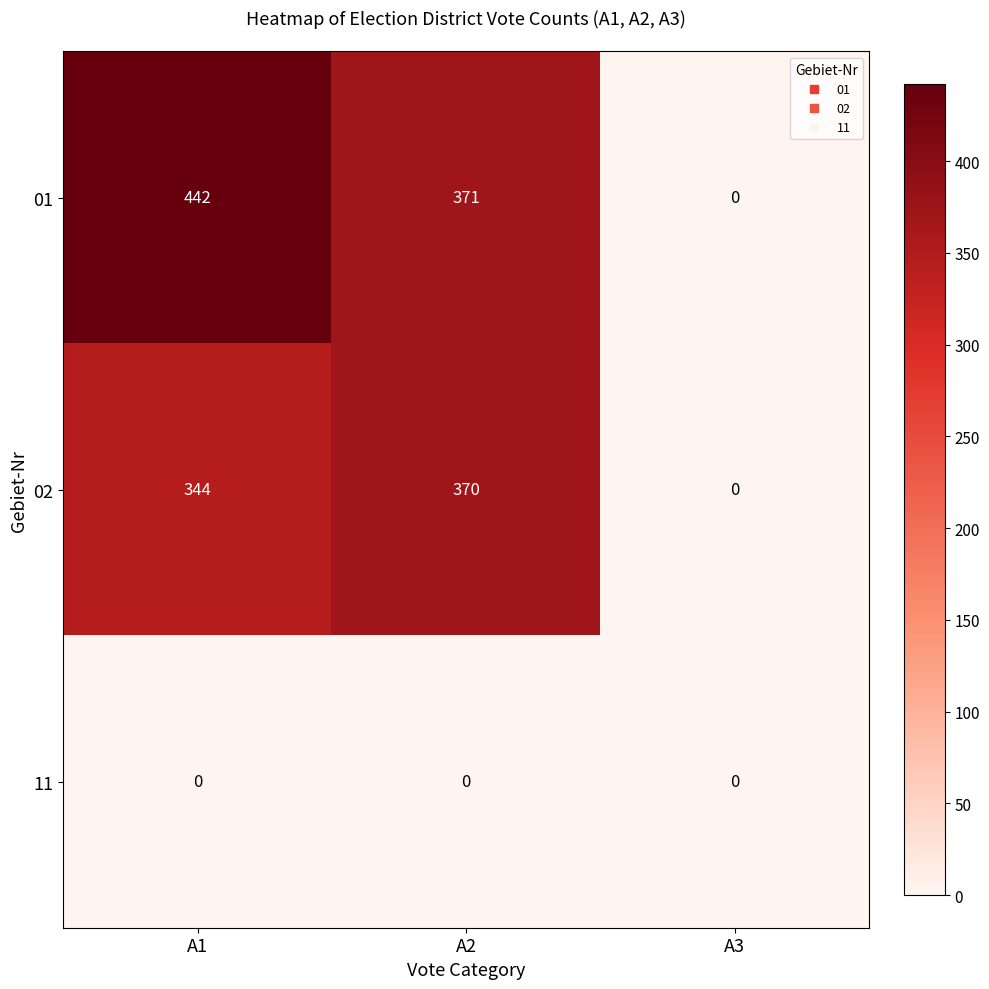

At A2, list the series in order from smallest to largest.

11, 02, 01